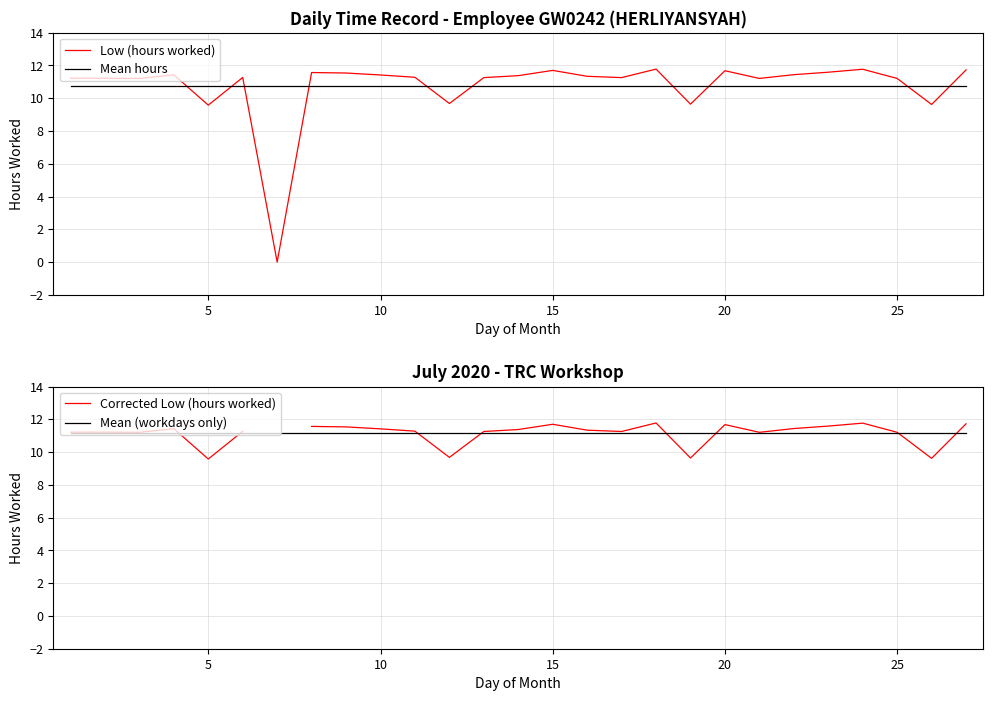

Which series has the largest range (max minus min)?

Low (hours worked)